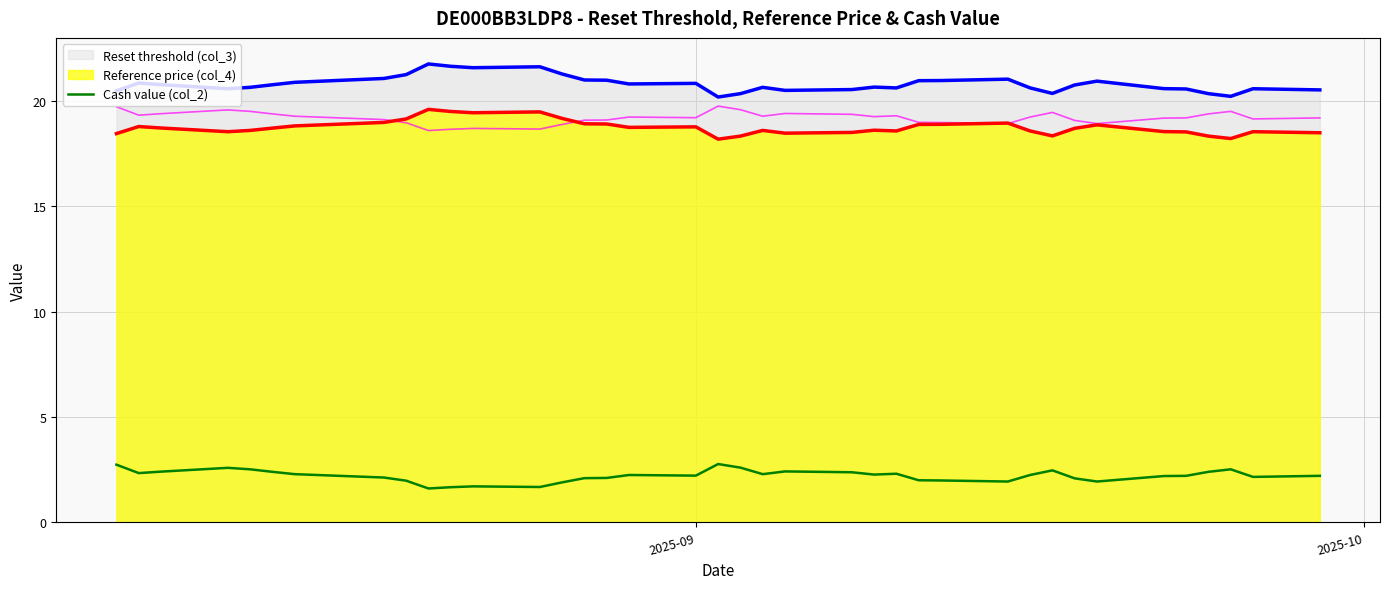

True or false: Reset threshold (col_3) and Cash value (col_2) intersect in this chart.

False